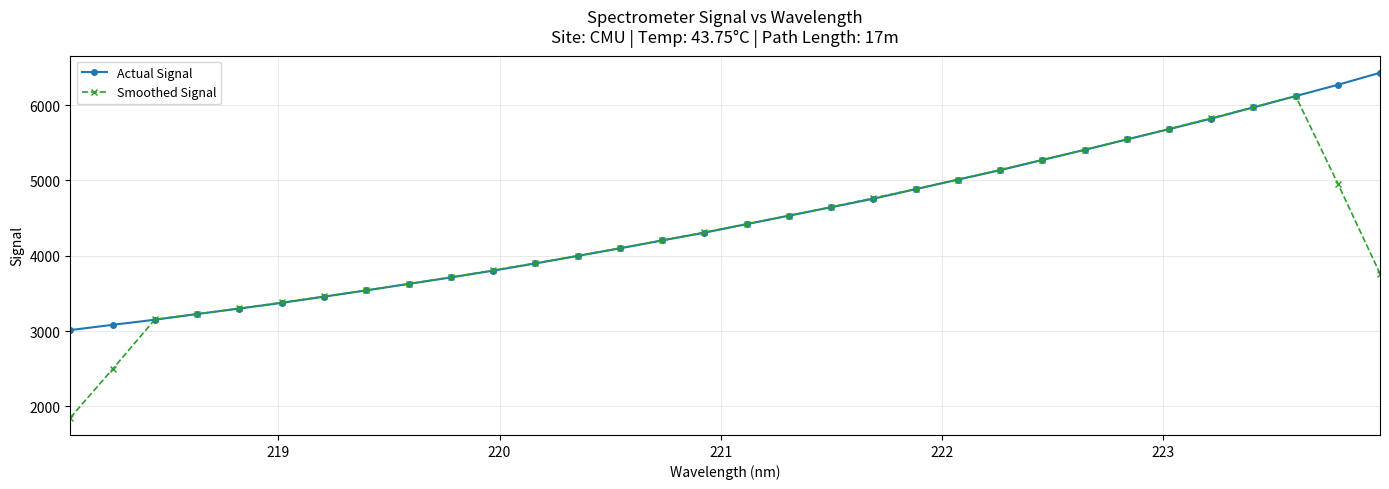

True or false: Smoothed Signal has more than 2 points higher than both neighbors.

False